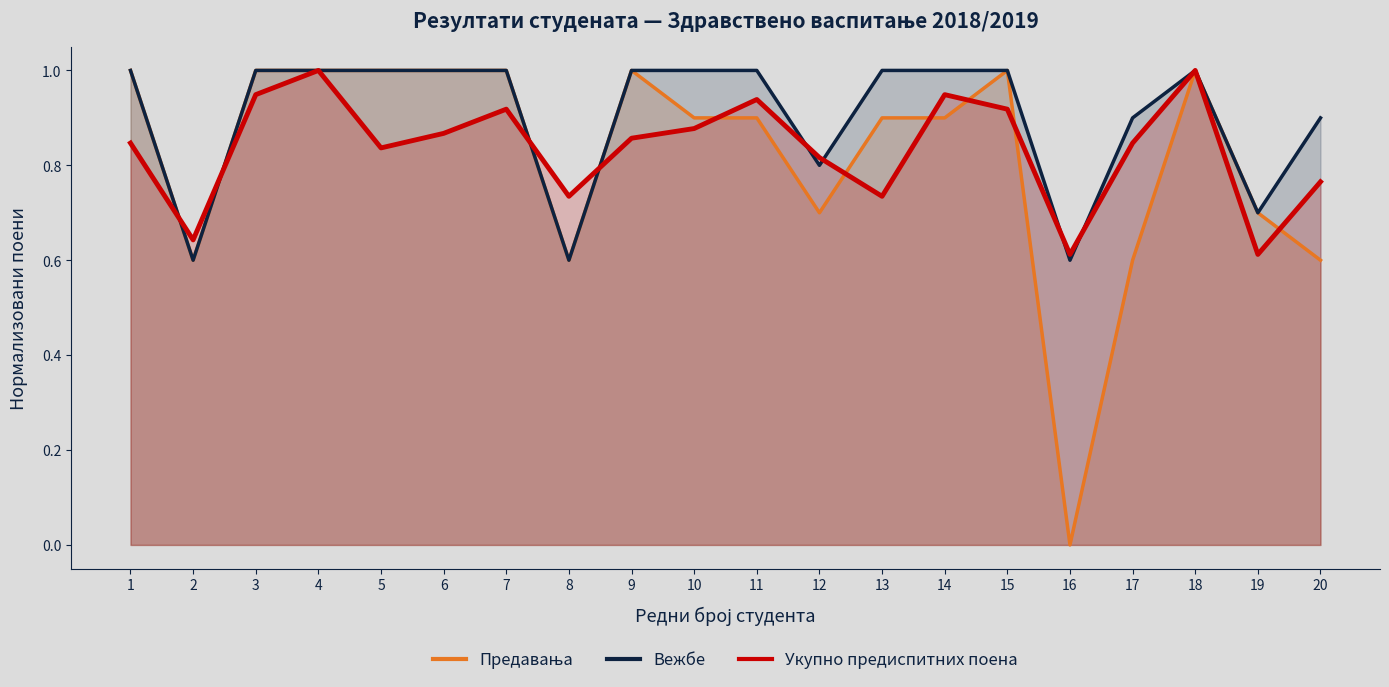

Rank the categories by Предавања value from lowest to highest.

16, 2, 8, 17, 20, 12, 19, 10, 11, 13, 14, 1, 3, 4, 5, 6, 7, 9, 15, 18